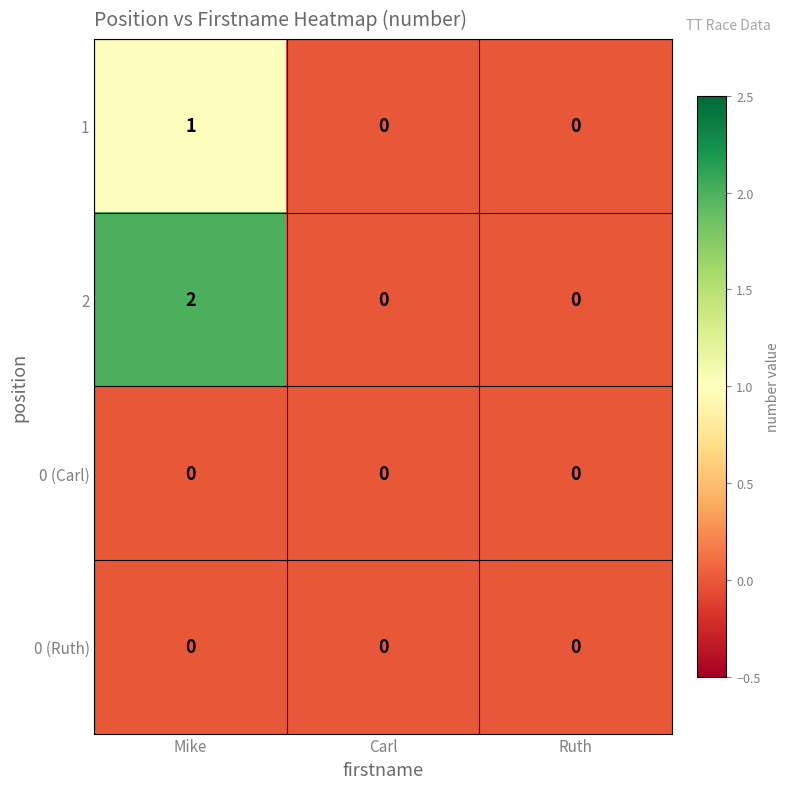

Which label corresponds to the largest value in the chart?

Mike